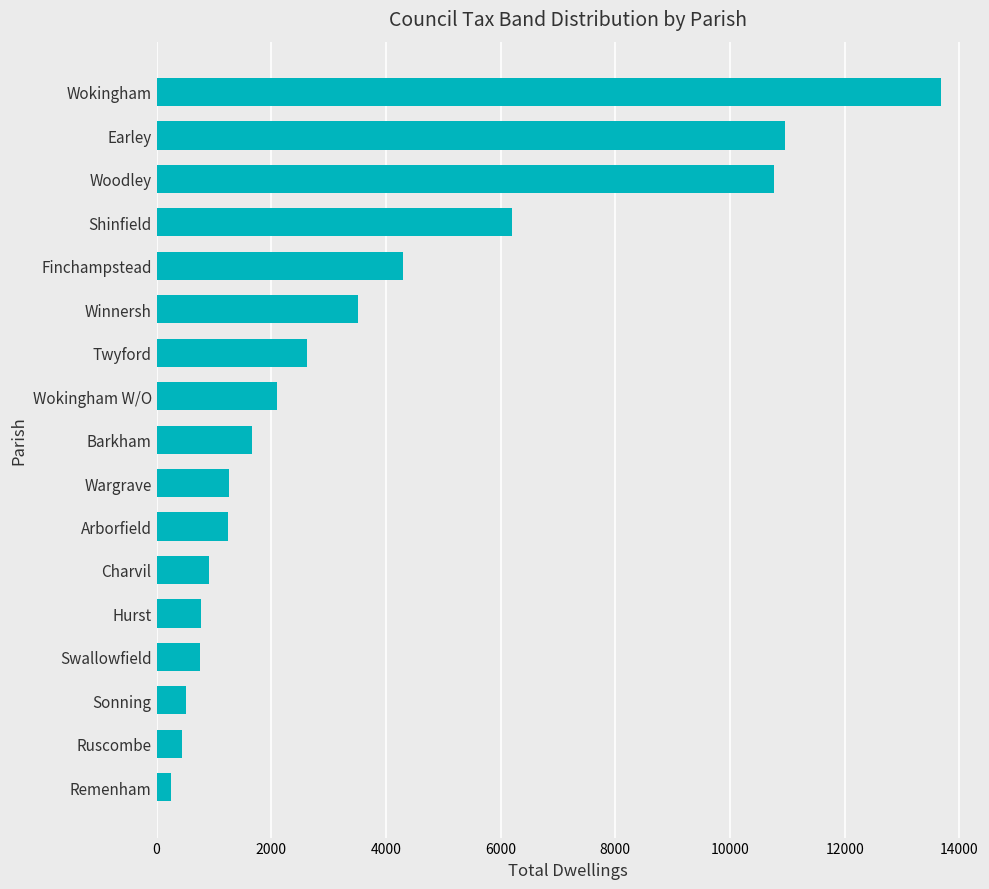

How many data points does each series have?

17